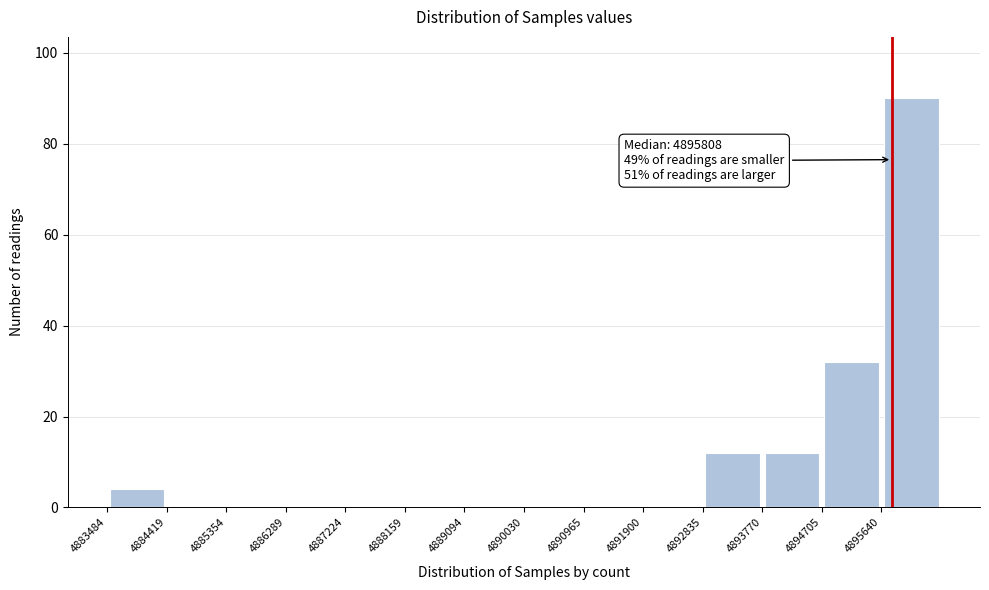

Which range on the x-axis has the tallest bar?

4895600 to 4896600